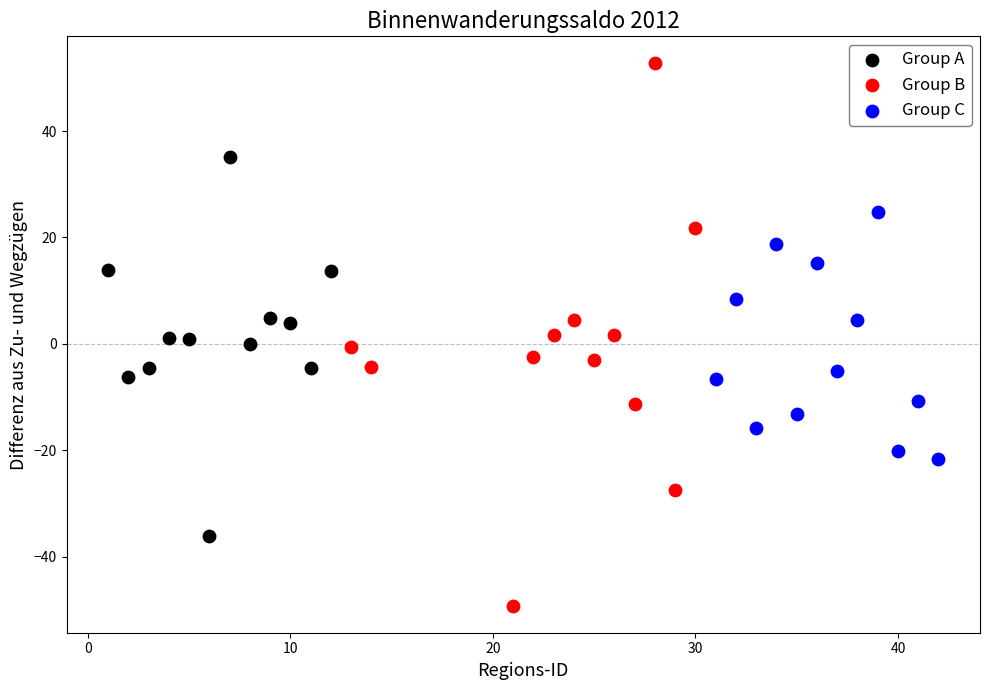

Which series reaches the maximum Y coordinate?

Group B